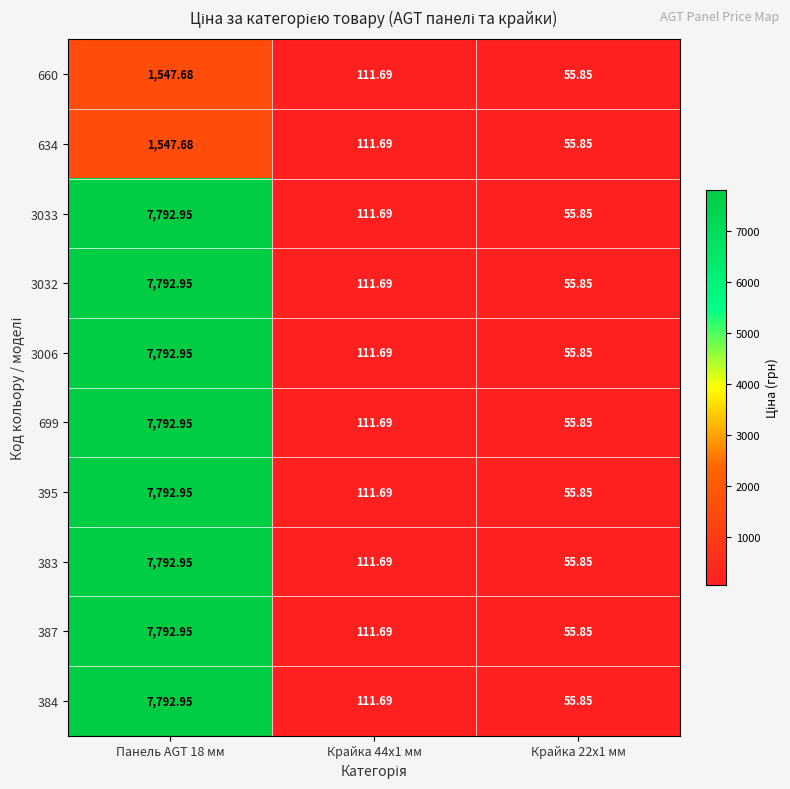

At how many categories does at least one series exceed 1499?

1